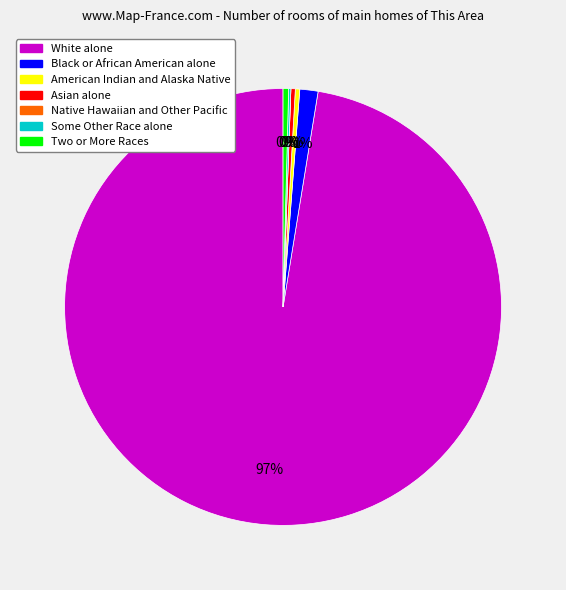

Is it true that White alone is 97% of the pie?

True